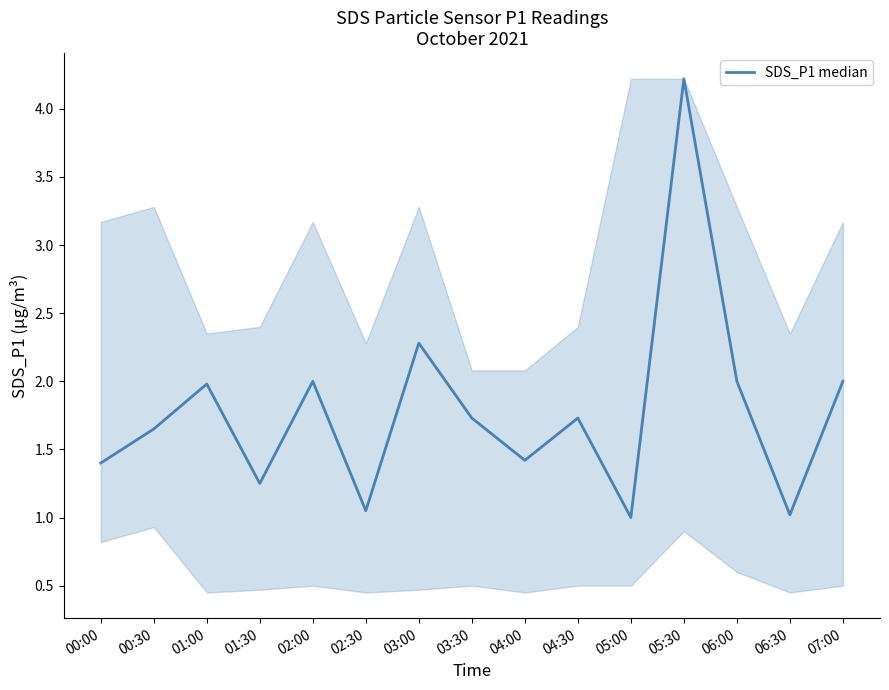

How many interior local valleys (lower than both neighbors) does the data have?

5